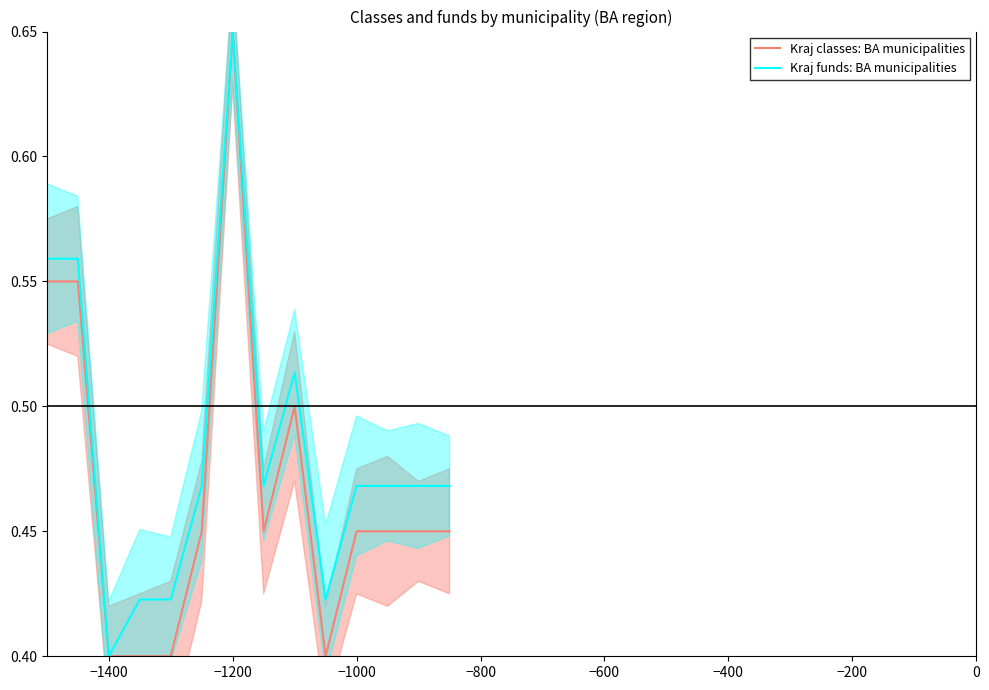

In Kraj classes: BA municipalities, how many points are higher than both neighbors (excluding endpoints)?

2